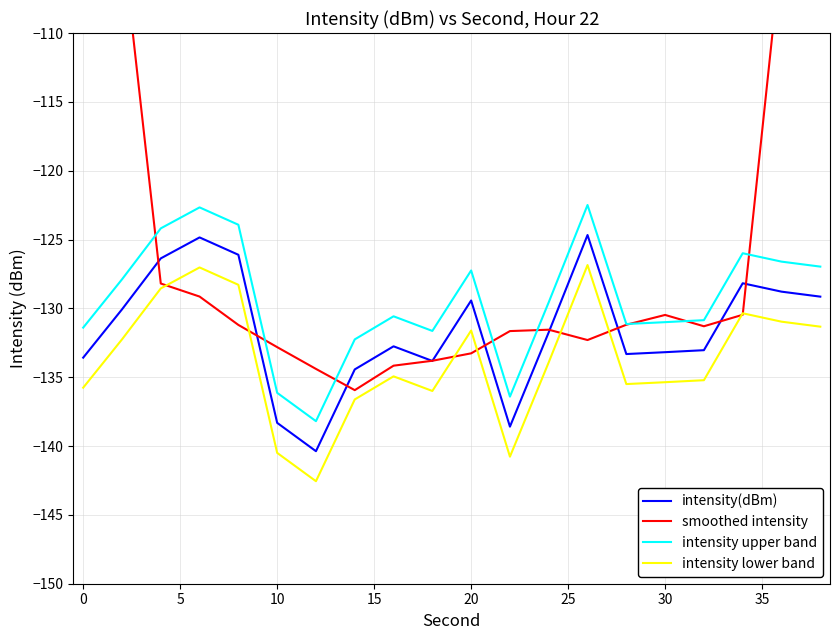

Read the intensity upper band value at 10.

-136.1